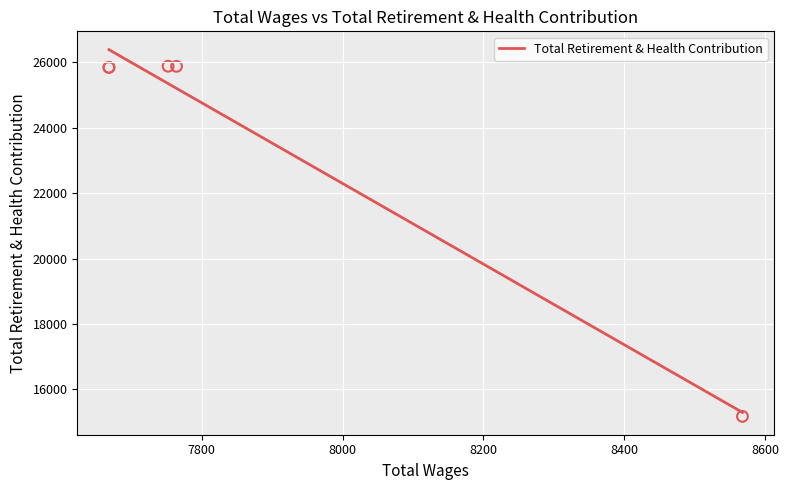

Between 7668 and 8568, which is larger?

7668